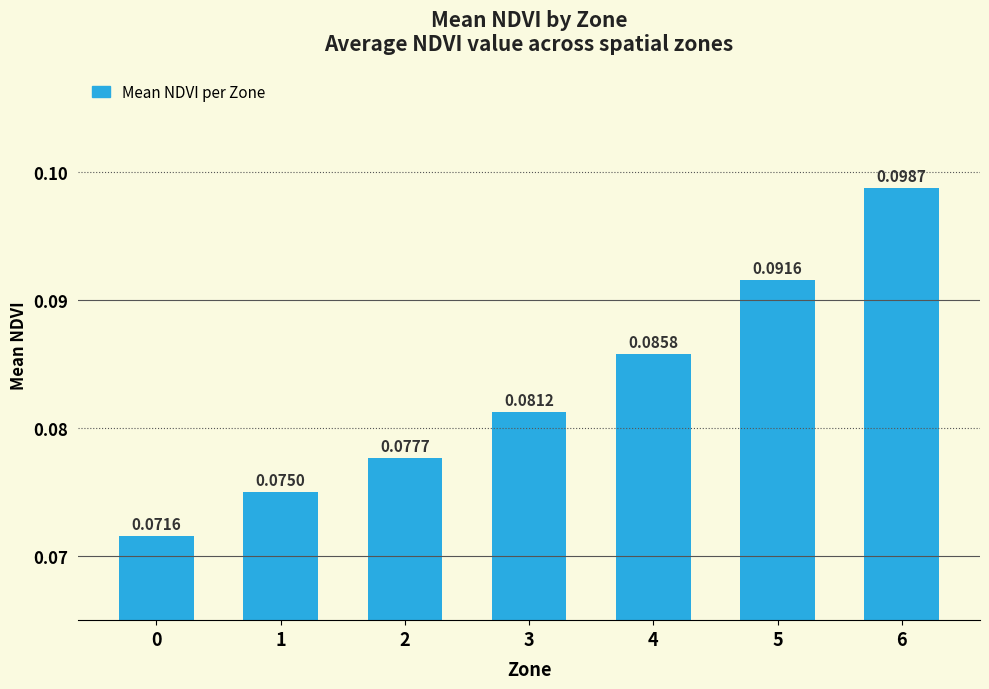

What is the sum of the values at 1 and 3?

0.2